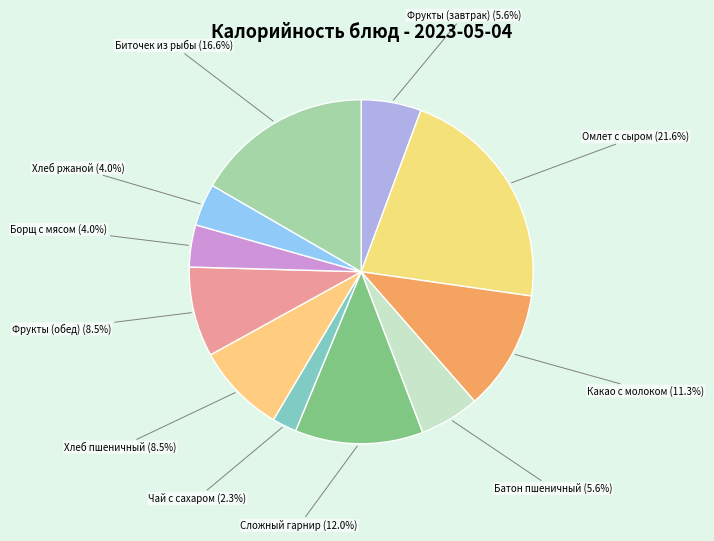

Is the sum of Батон пшеничный and Фрукты (завтрак) greater than half?

No